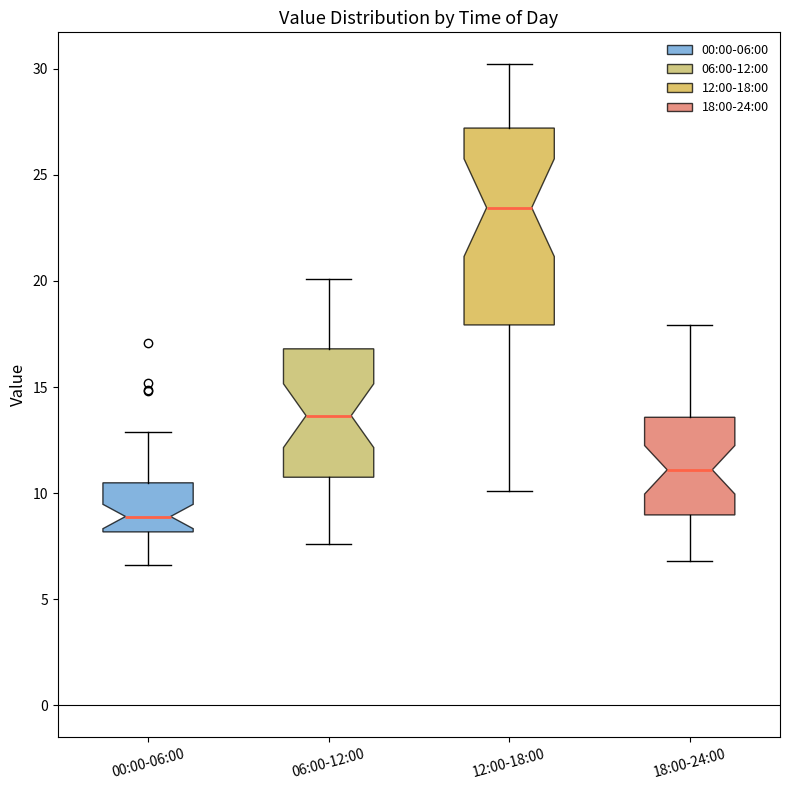

Where is the upper edge of the box for 12:00-18:00 on the y-axis? The values are not printed on the chart, so give them approximately, as read against the axis.

27.0